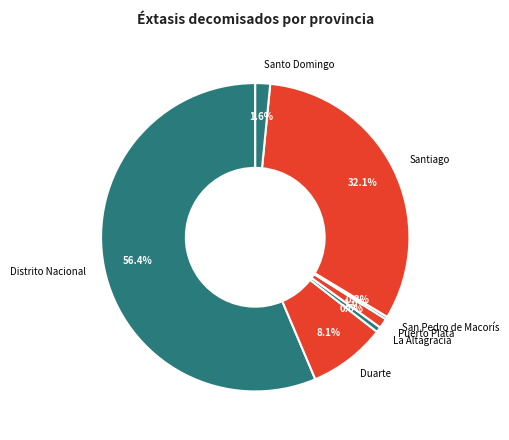

Does Distrito Nacional represent more than half of the total?

Yes